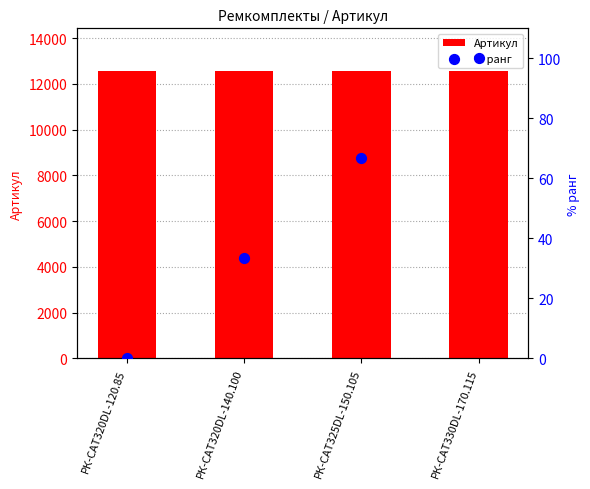

Is the value of % ранг at РК-CAT325DL-150.105 greater than the value of Артикул at РК-CAT320DL-120.85?

No